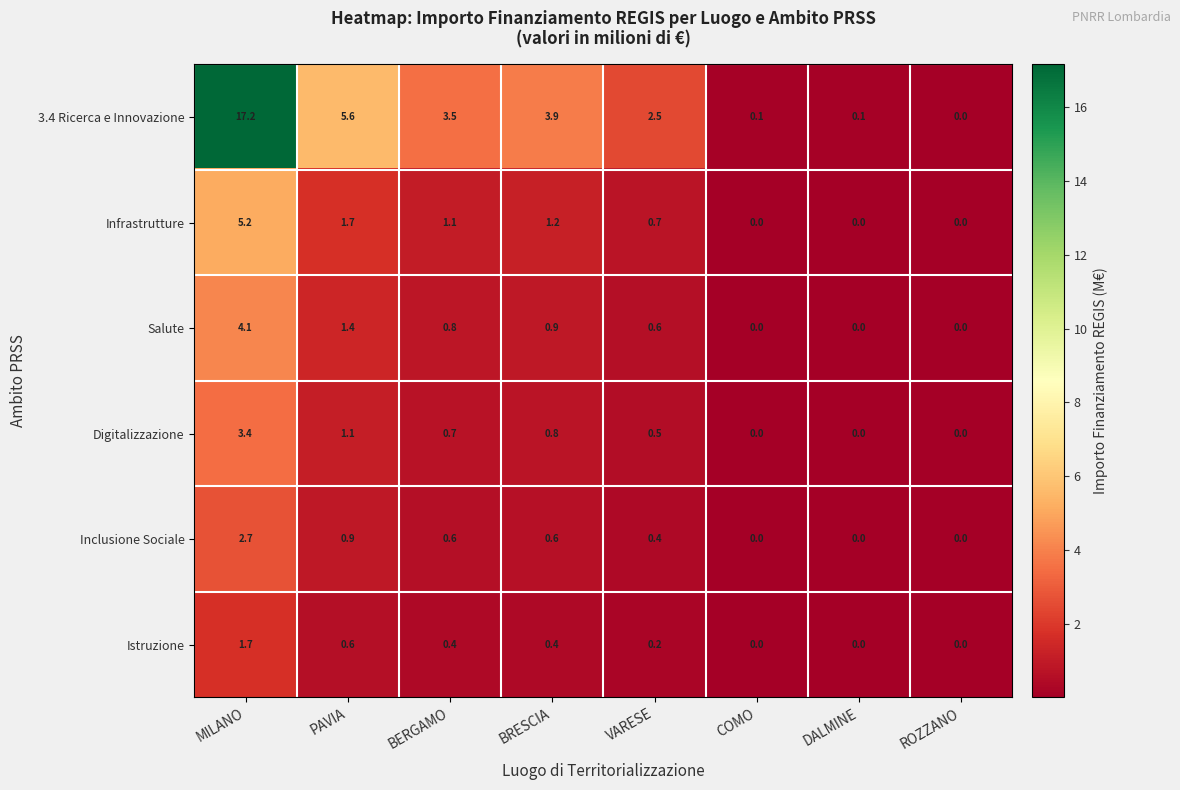

Which series has the largest range (max minus min)?

3.4 Ricerca e Innovazione